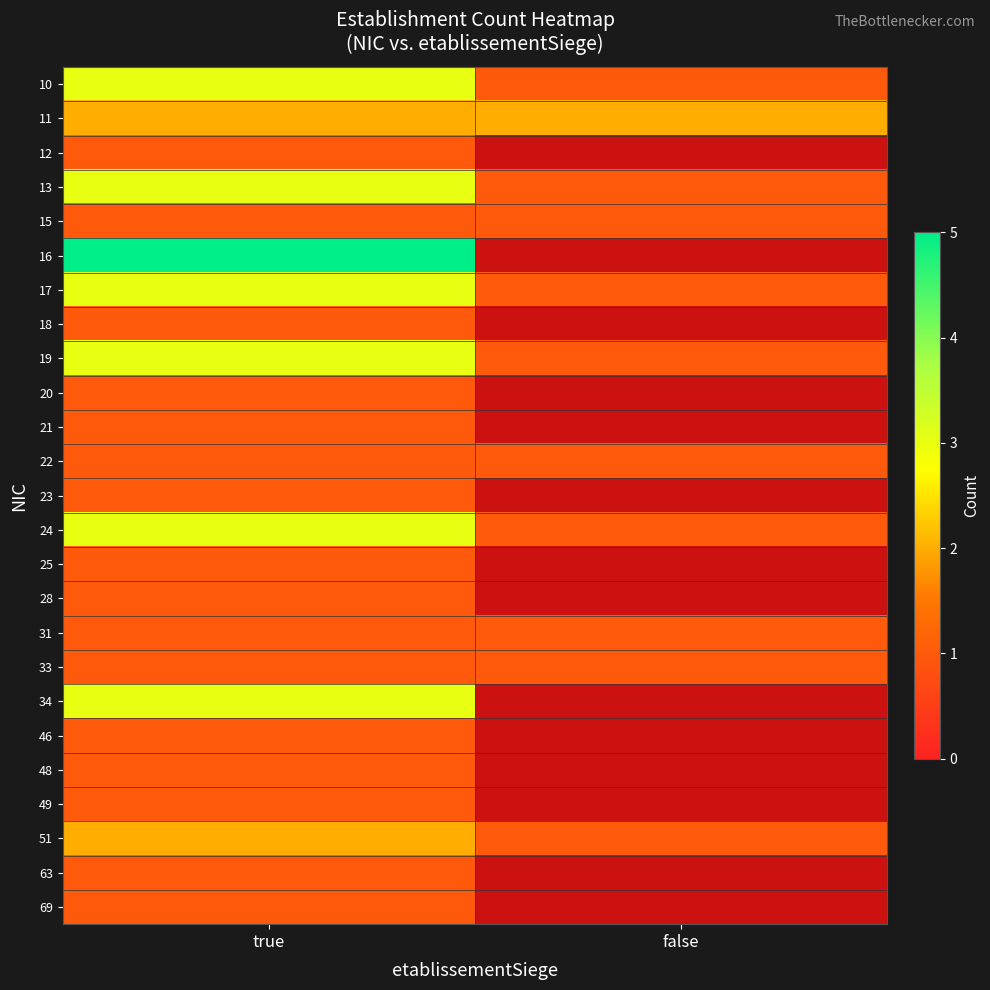

At false, list the series in order from smallest to largest.

10, 11, 12, 13, 15, 16, 17, 18, 19, 20, 21, 22, 23, 24, 25, 28, 31, 33, 34, 46, 48, 49, 51, 63, 69